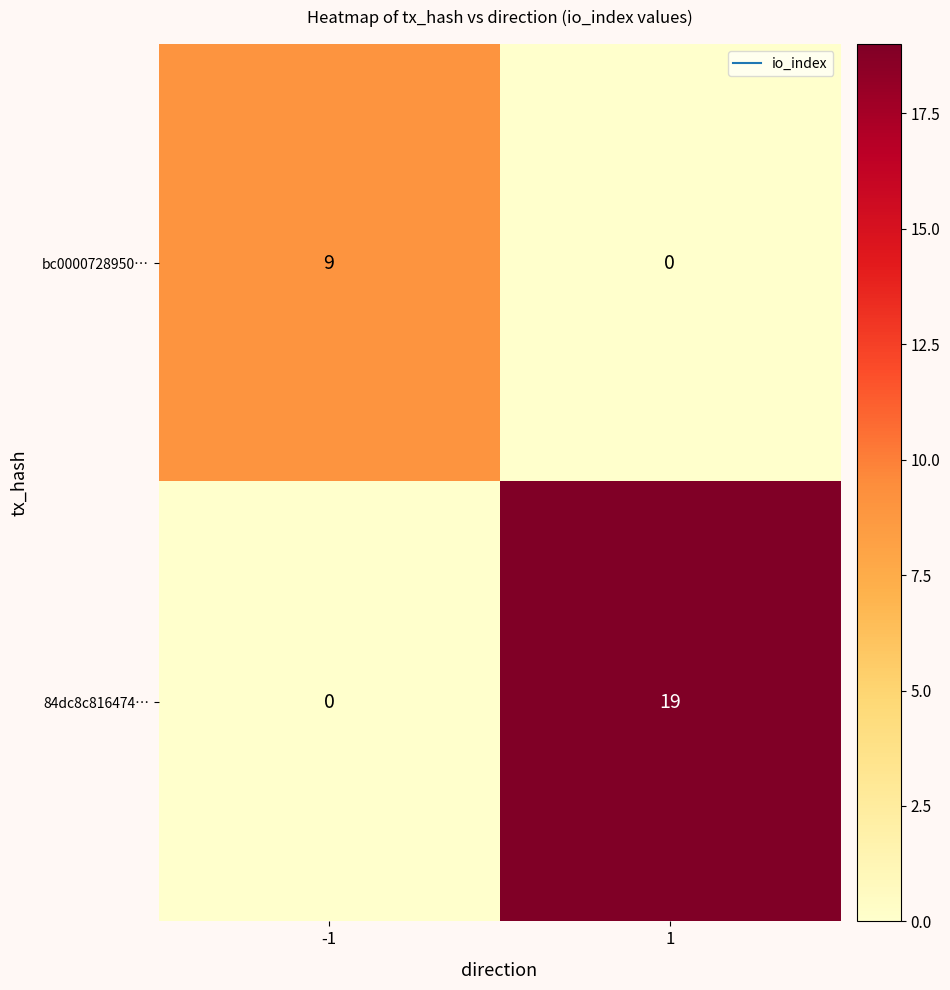

Which series has the largest total across all categories?

84dc8c816474…